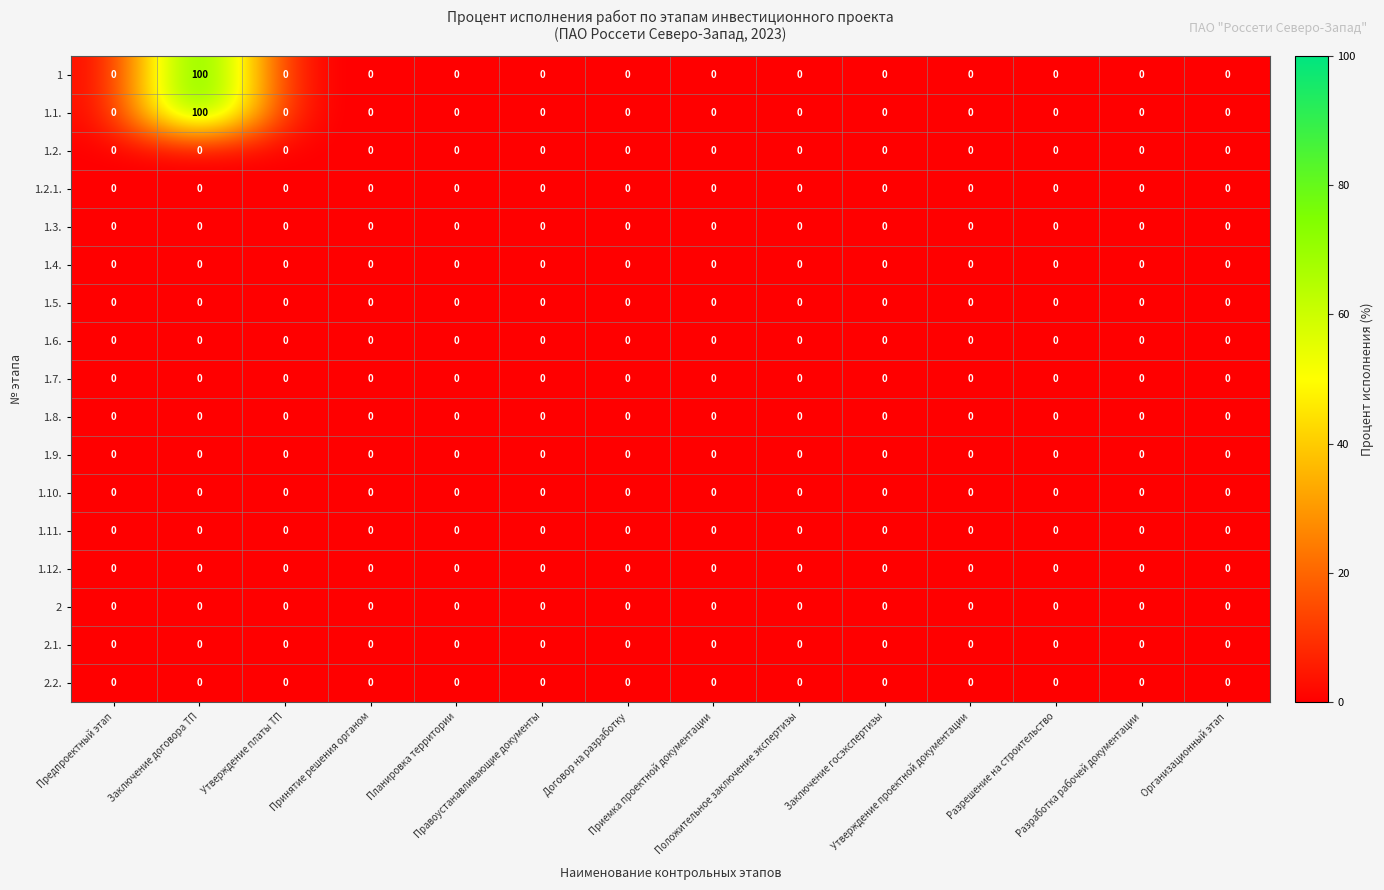

Reading left to right, extract all data points from this chart.

1: Предпроектный этап=0	Заключение договора ТП=100	Утверждение платы ТП=0	Принятие решения органом=0	Планировка территории=0	Правоустанавливающие документы=0	Договор на разработку=0	Приемка проектной документации=0	Положительное заключение экспертизы=0	Заключение госэкспертизы=0	Утверждение проектной документации=0	Разрешение на строительство=0	Разработка рабочей документации=0	Организационный этап=0
1.1.: Предпроектный этап=0	Заключение договора ТП=100	Утверждение платы ТП=0	Принятие решения органом=0	Планировка территории=0	Правоустанавливающие документы=0	Договор на разработку=0	Приемка проектной документации=0	Положительное заключение экспертизы=0	Заключение госэкспертизы=0	Утверждение проектной документации=0	Разрешение на строительство=0	Разработка рабочей документации=0	Организационный этап=0
1.2.: Предпроектный этап=0	Заключение договора ТП=0	Утверждение платы ТП=0	Принятие решения органом=0	Планировка территории=0	Правоустанавливающие документы=0	Договор на разработку=0	Приемка проектной документации=0	Положительное заключение экспертизы=0	Заключение госэкспертизы=0	Утверждение проектной документации=0	Разрешение на строительство=0	Разработка рабочей документации=0	Организационный этап=0
1.2.1.: Предпроектный этап=0	Заключение договора ТП=0	Утверждение платы ТП=0	Принятие решения органом=0	Планировка территории=0	Правоустанавливающие документы=0	Договор на разработку=0	Приемка проектной документации=0	Положительное заключение экспертизы=0	Заключение госэкспертизы=0	Утверждение проектной документации=0	Разрешение на строительство=0	Разработка рабочей документации=0	Организационный этап=0
1.3.: Предпроектный этап=0	Заключение договора ТП=0	Утверждение платы ТП=0	Принятие решения органом=0	Планировка территории=0	Правоустанавливающие документы=0	Договор на разработку=0	Приемка проектной документации=0	Положительное заключение экспертизы=0	Заключение госэкспертизы=0	Утверждение проектной документации=0	Разрешение на строительство=0	Разработка рабочей документации=0	Организационный этап=0
1.4.: Предпроектный этап=0	Заключение договора ТП=0	Утверждение платы ТП=0	Принятие решения органом=0	Планировка территории=0	Правоустанавливающие документы=0	Договор на разработку=0	Приемка проектной документации=0	Положительное заключение экспертизы=0	Заключение госэкспертизы=0	Утверждение проектной документации=0	Разрешение на строительство=0	Разработка рабочей документации=0	Организационный этап=0
1.5.: Предпроектный этап=0	Заключение договора ТП=0	Утверждение платы ТП=0	Принятие решения органом=0	Планировка территории=0	Правоустанавливающие документы=0	Договор на разработку=0	Приемка проектной документации=0	Положительное заключение экспертизы=0	Заключение госэкспертизы=0	Утверждение проектной документации=0	Разрешение на строительство=0	Разработка рабочей документации=0	Организационный этап=0
1.6.: Предпроектный этап=0	Заключение договора ТП=0	Утверждение платы ТП=0	Принятие решения органом=0	Планировка территории=0	Правоустанавливающие документы=0	Договор на разработку=0	Приемка проектной документации=0	Положительное заключение экспертизы=0	Заключение госэкспертизы=0	Утверждение проектной документации=0	Разрешение на строительство=0	Разработка рабочей документации=0	Организационный этап=0
1.7.: Предпроектный этап=0	Заключение договора ТП=0	Утверждение платы ТП=0	Принятие решения органом=0	Планировка территории=0	Правоустанавливающие документы=0	Договор на разработку=0	Приемка проектной документации=0	Положительное заключение экспертизы=0	Заключение госэкспертизы=0	Утверждение проектной документации=0	Разрешение на строительство=0	Разработка рабочей документации=0	Организационный этап=0
1.8.: Предпроектный этап=0	Заключение договора ТП=0	Утверждение платы ТП=0	Принятие решения органом=0	Планировка территории=0	Правоустанавливающие документы=0	Договор на разработку=0	Приемка проектной документации=0	Положительное заключение экспертизы=0	Заключение госэкспертизы=0	Утверждение проектной документации=0	Разрешение на строительство=0	Разработка рабочей документации=0	Организационный этап=0
1.9.: Предпроектный этап=0	Заключение договора ТП=0	Утверждение платы ТП=0	Принятие решения органом=0	Планировка территории=0	Правоустанавливающие документы=0	Договор на разработку=0	Приемка проектной документации=0	Положительное заключение экспертизы=0	Заключение госэкспертизы=0	Утверждение проектной документации=0	Разрешение на строительство=0	Разработка рабочей документации=0	Организационный этап=0
1.10.: Предпроектный этап=0	Заключение договора ТП=0	Утверждение платы ТП=0	Принятие решения органом=0	Планировка территории=0	Правоустанавливающие документы=0	Договор на разработку=0	Приемка проектной документации=0	Положительное заключение экспертизы=0	Заключение госэкспертизы=0	Утверждение проектной документации=0	Разрешение на строительство=0	Разработка рабочей документации=0	Организационный этап=0
1.11.: Предпроектный этап=0	Заключение договора ТП=0	Утверждение платы ТП=0	Принятие решения органом=0	Планировка территории=0	Правоустанавливающие документы=0	Договор на разработку=0	Приемка проектной документации=0	Положительное заключение экспертизы=0	Заключение госэкспертизы=0	Утверждение проектной документации=0	Разрешение на строительство=0	Разработка рабочей документации=0	Организационный этап=0
1.12.: Предпроектный этап=0	Заключение договора ТП=0	Утверждение платы ТП=0	Принятие решения органом=0	Планировка территории=0	Правоустанавливающие документы=0	Договор на разработку=0	Приемка проектной документации=0	Положительное заключение экспертизы=0	Заключение госэкспертизы=0	Утверждение проектной документации=0	Разрешение на строительство=0	Разработка рабочей документации=0	Организационный этап=0
2: Предпроектный этап=0	Заключение договора ТП=0	Утверждение платы ТП=0	Принятие решения органом=0	Планировка территории=0	Правоустанавливающие документы=0	Договор на разработку=0	Приемка проектной документации=0	Положительное заключение экспертизы=0	Заключение госэкспертизы=0	Утверждение проектной документации=0	Разрешение на строительство=0	Разработка рабочей документации=0	Организационный этап=0
2.1.: Предпроектный этап=0	Заключение договора ТП=0	Утверждение платы ТП=0	Принятие решения органом=0	Планировка территории=0	Правоустанавливающие документы=0	Договор на разработку=0	Приемка проектной документации=0	Положительное заключение экспертизы=0	Заключение госэкспертизы=0	Утверждение проектной документации=0	Разрешение на строительство=0	Разработка рабочей документации=0	Организационный этап=0
2.2.: Предпроектный этап=0	Заключение договора ТП=0	Утверждение платы ТП=0	Принятие решения органом=0	Планировка территории=0	Правоустанавливающие документы=0	Договор на разработку=0	Приемка проектной документации=0	Положительное заключение экспертизы=0	Заключение госэкспертизы=0	Утверждение проектной документации=0	Разрешение на строительство=0	Разработка рабочей документации=0	Организационный этап=0